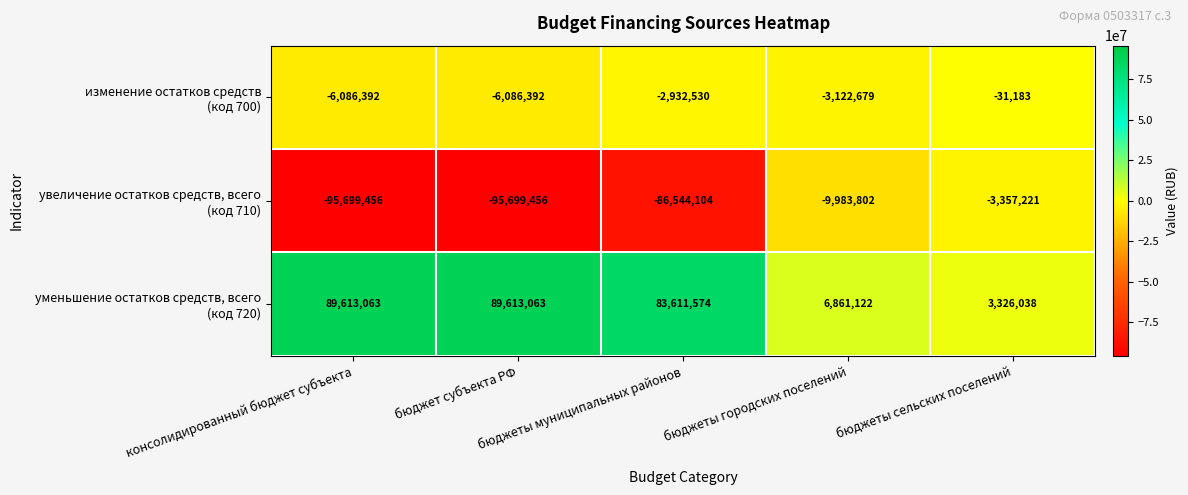

What is the minimum value shown in the chart?

-95699456